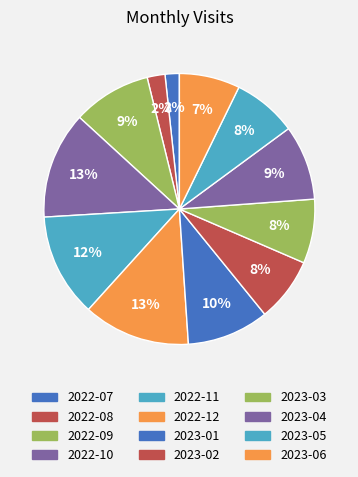

Count the number of slices in the pie.

12